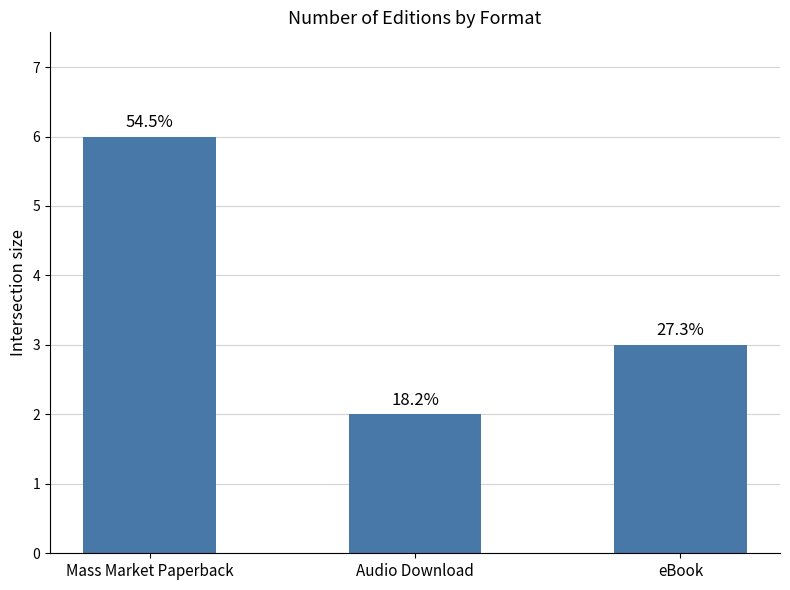

Which category has the lowest value across all series?

Audio Download